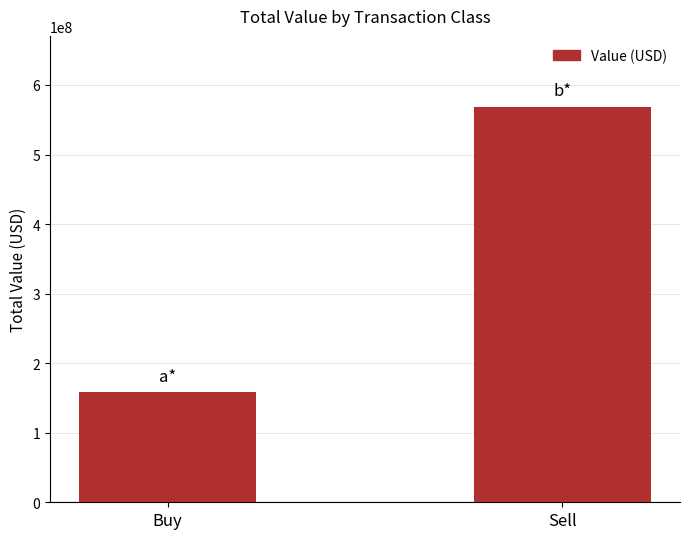

What is the label of the 2nd bar from the left?

Sell